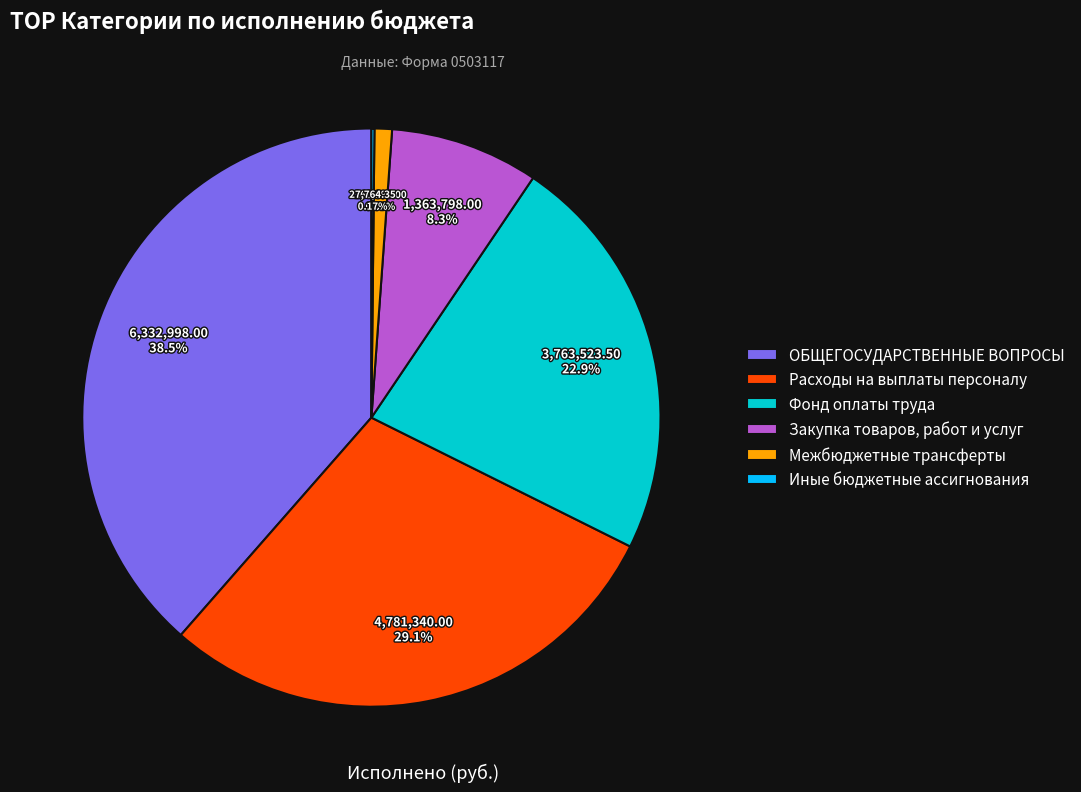

Between Закупка товаров, работ и услуг and Межбюджетные трансферты, which is larger?

Закупка товаров, работ и услуг